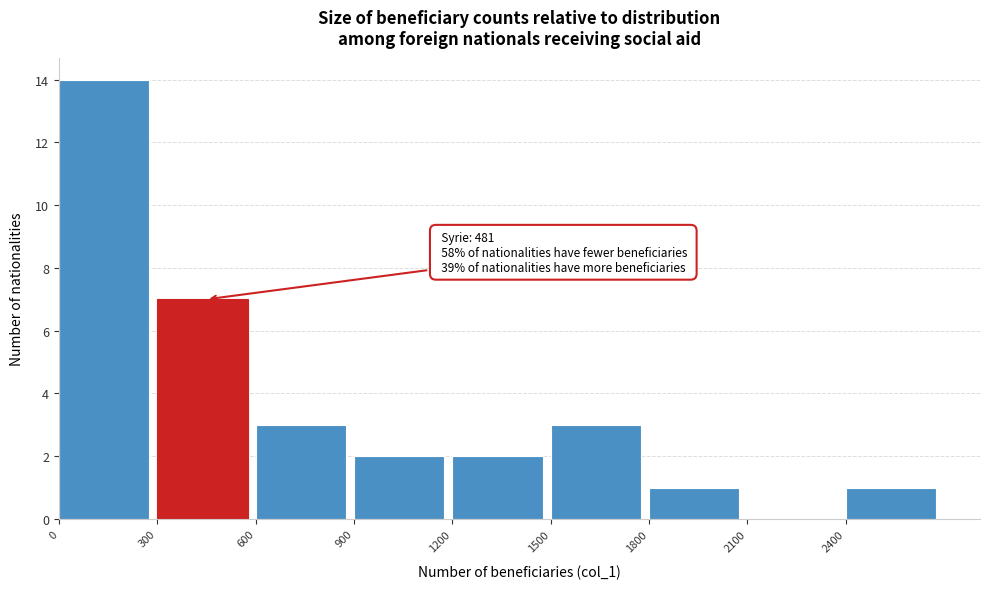

Which range on the x-axis has the tallest bar?

0 to 300